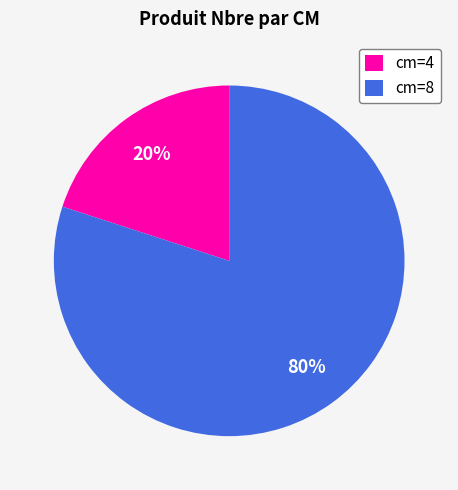

Do cm=8 and cm=4 together represent more than half of the pie?

Yes